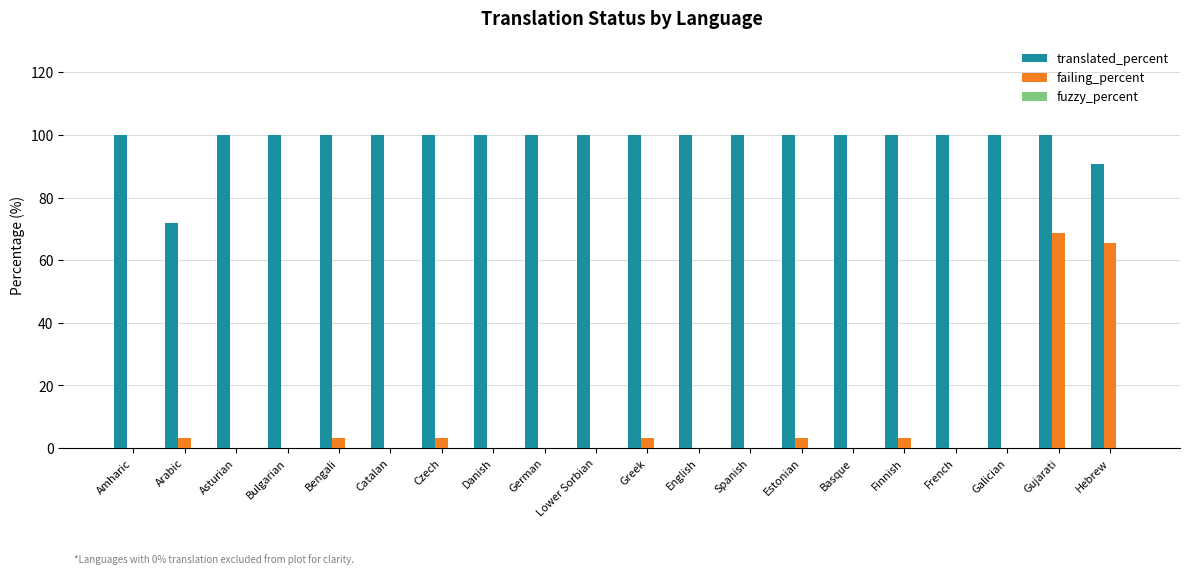

Which series changed the most between Catalan and Hebrew?

failing_percent